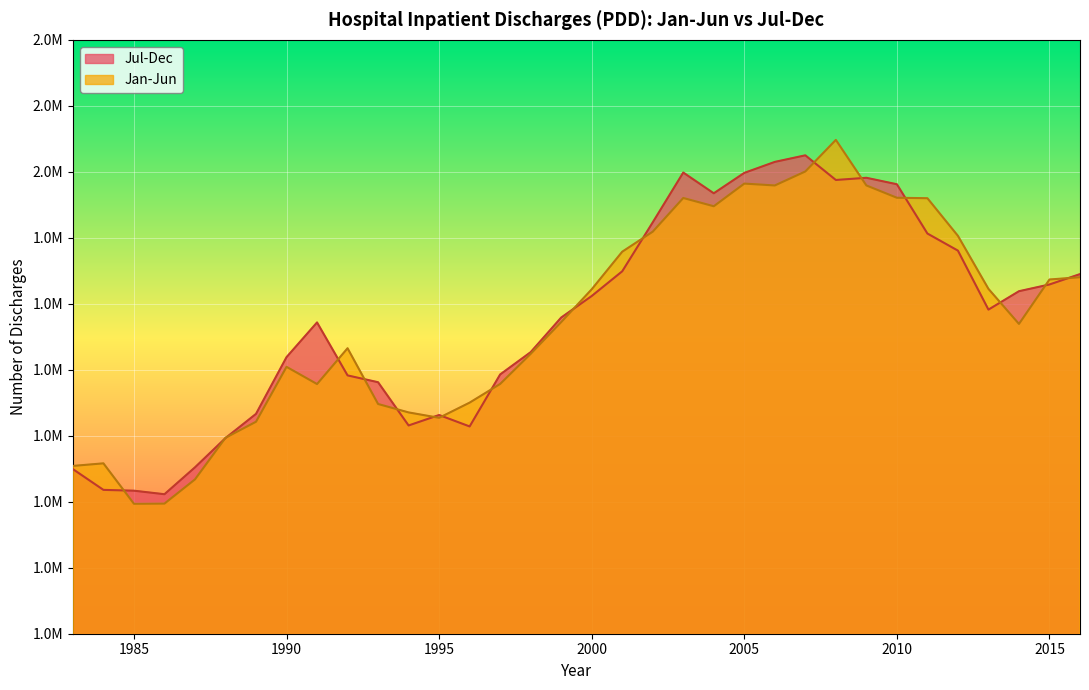

Is it true that Jan-Jun equals 3174681 at 1983?

False